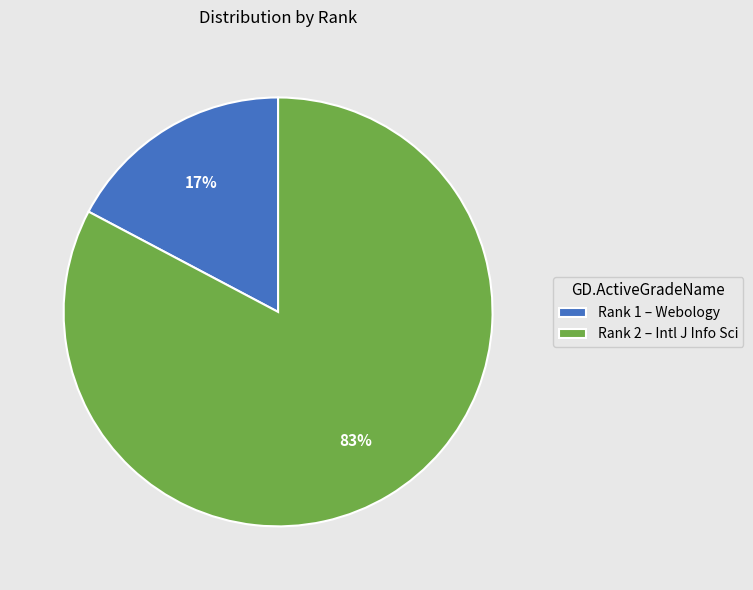

Is there a majority slice in this chart?

Yes